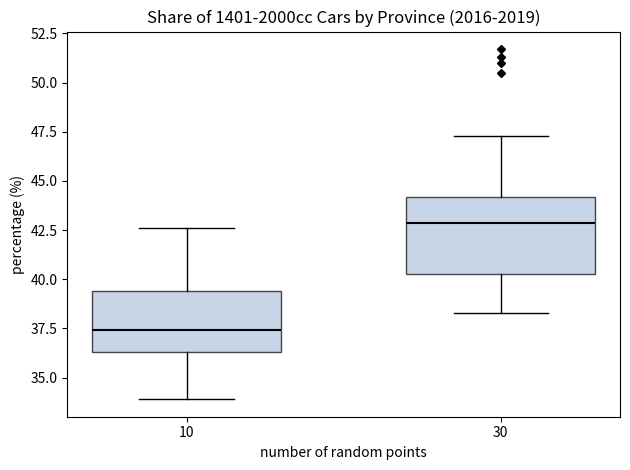

Reading left to right, read every box against the y-axis: the position of its median line, the range the box covers, and the ends of its whiskers. The values are not printed on the chart, so give them approximately, as read against the axis.

10: median 37.5, box 36.5 to 39.5, whiskers 34.0 to 42.5
30: median 43.0, box 40.5 to 44.0, whiskers 38.5 to 47.5